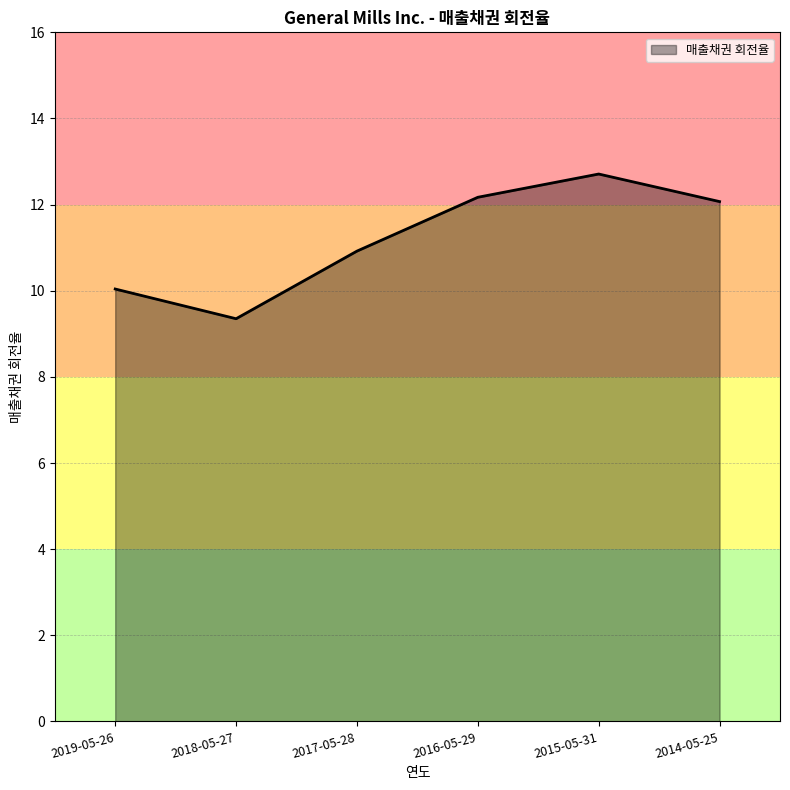

What is the difference between the second highest and second lowest values?

2.1